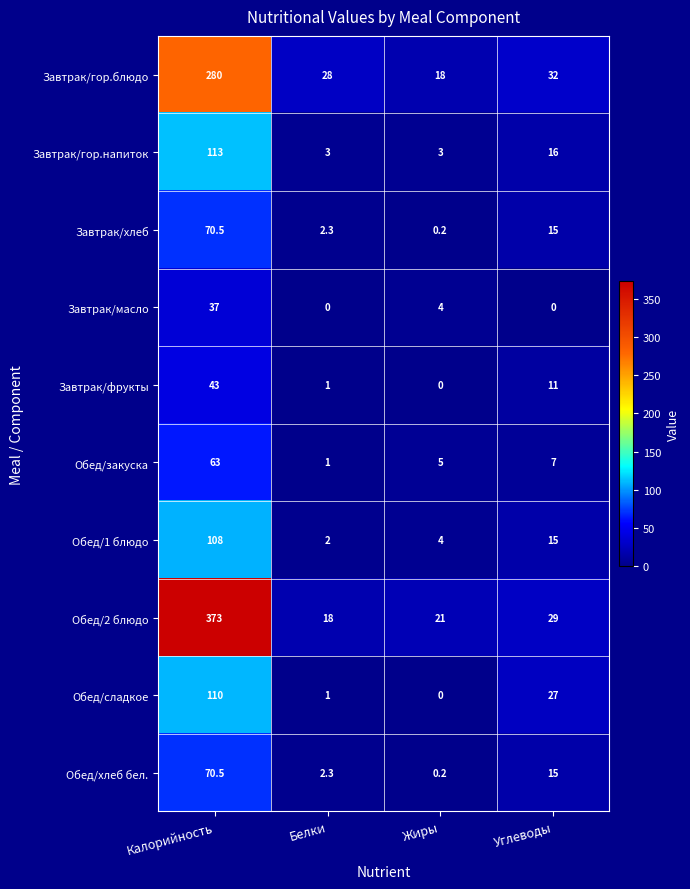

Between Белки and Жиры, which series saw the biggest shift?

Завтрак/гор.блюдо